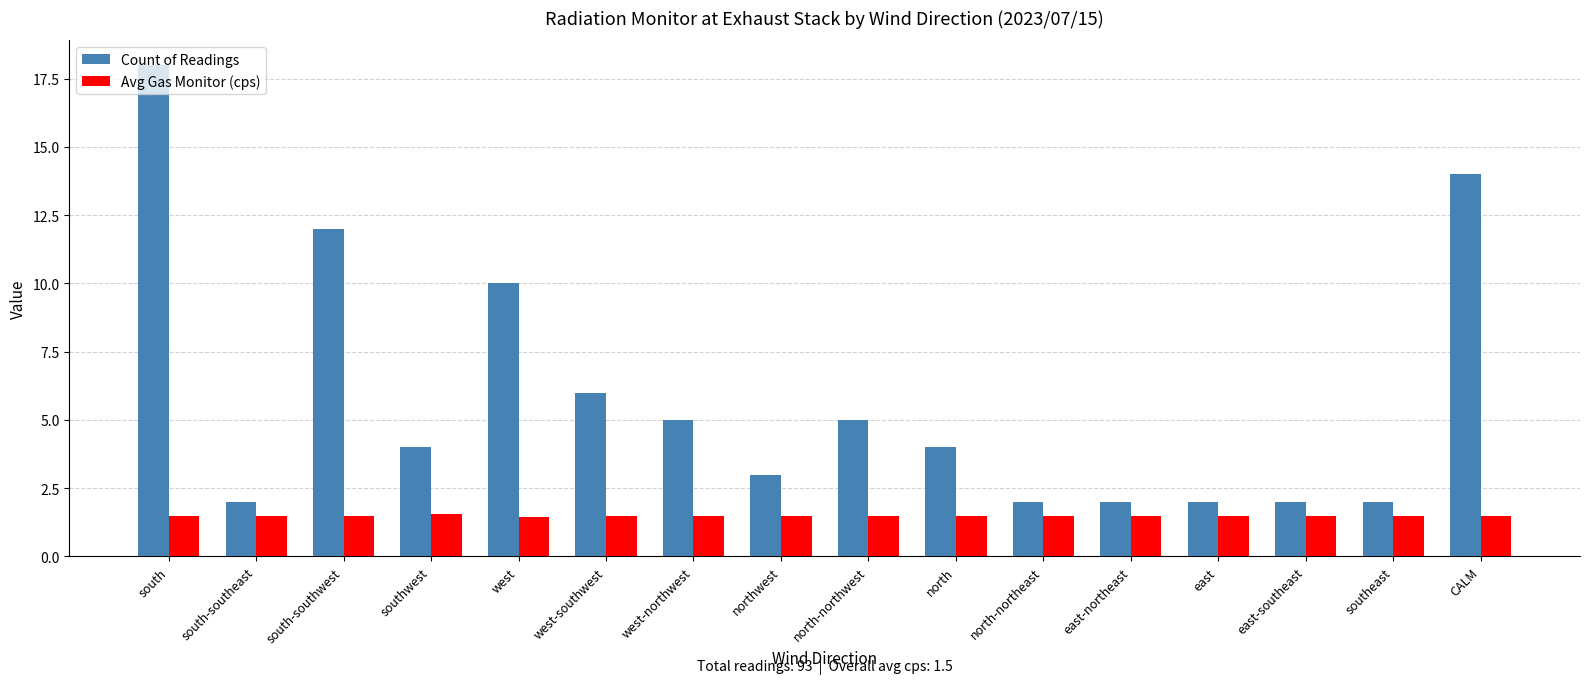

True or false: Count of Readings has a value of 2.7 at north-northeast.

False